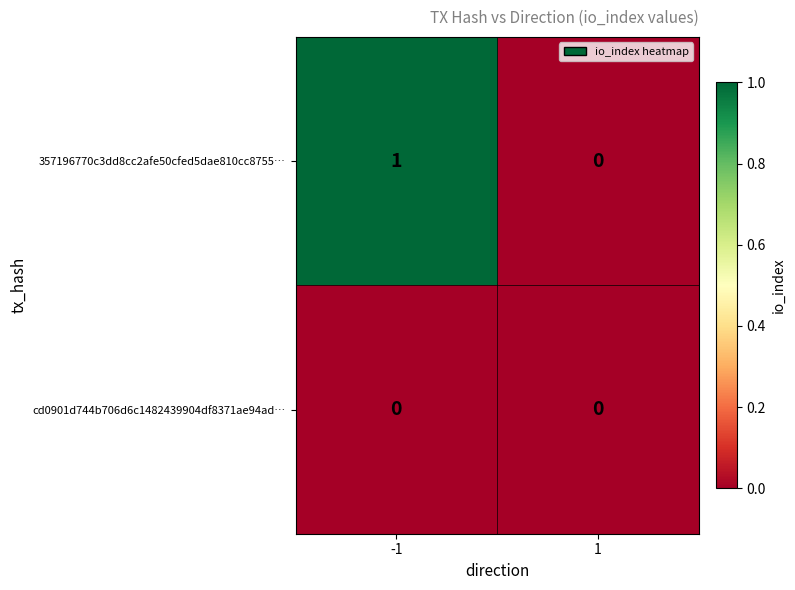

Which series has the largest range (max minus min)?

357196770c3dd8cc2afe50cfed5dae810cc8755…